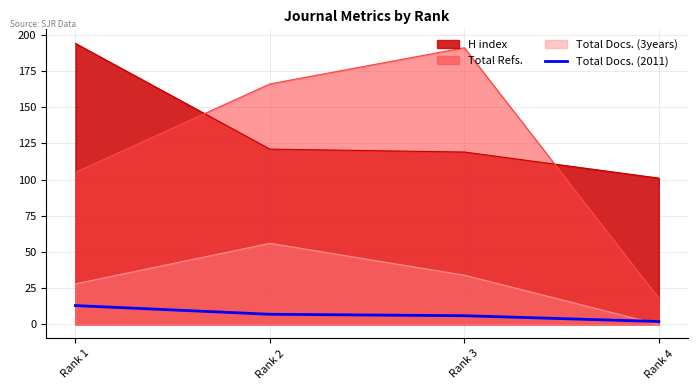

Which series has the widest spread of values?

Total Refs.